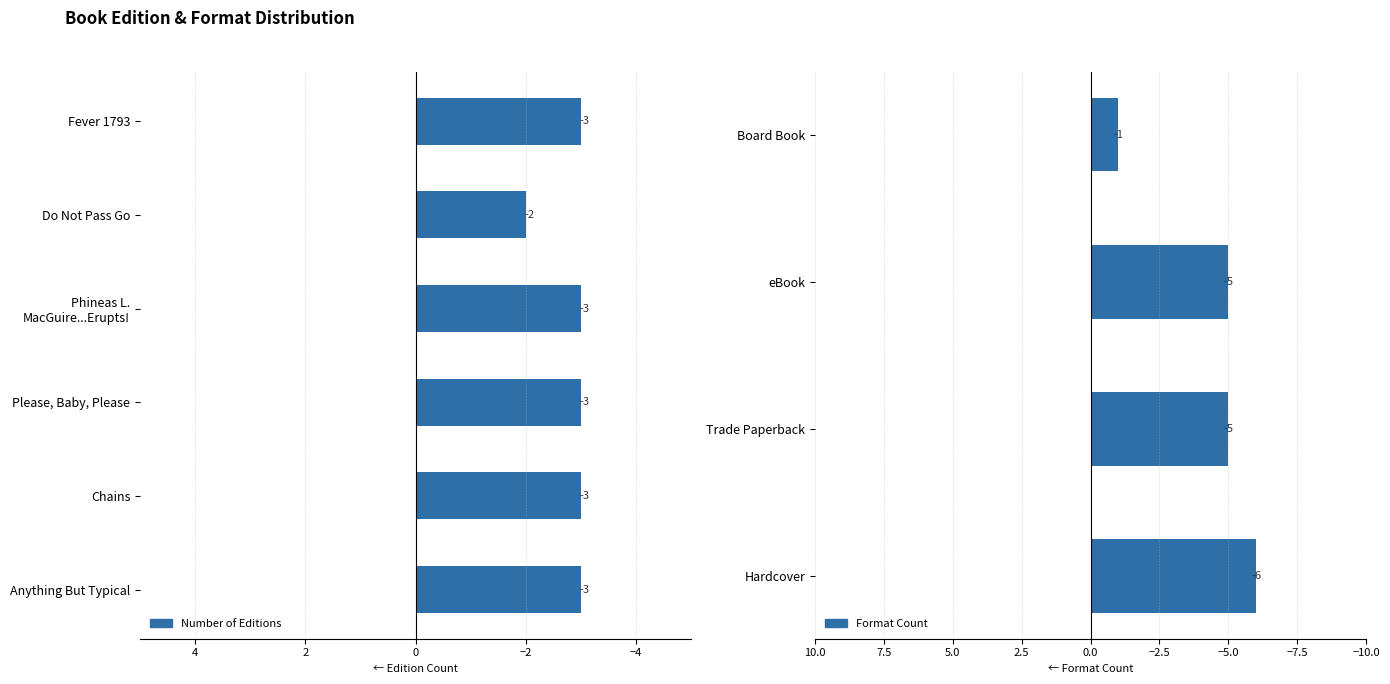

Count the number of values greater than -3.

1